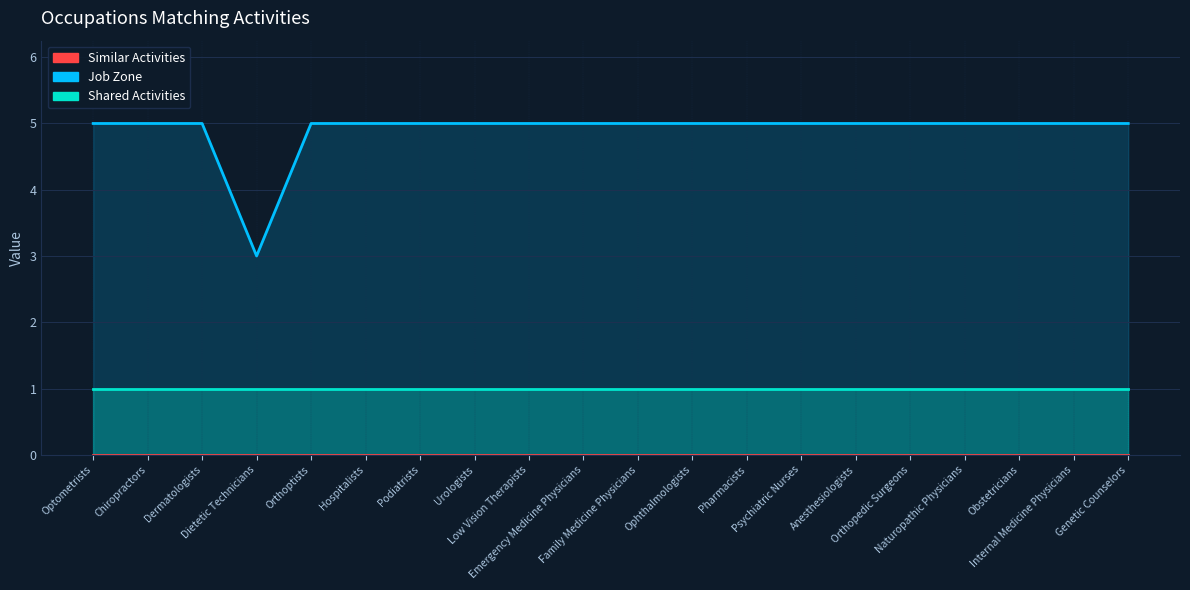

Between Orthoptists and Ophthalmologists, which series saw the biggest shift?

Shared Activities